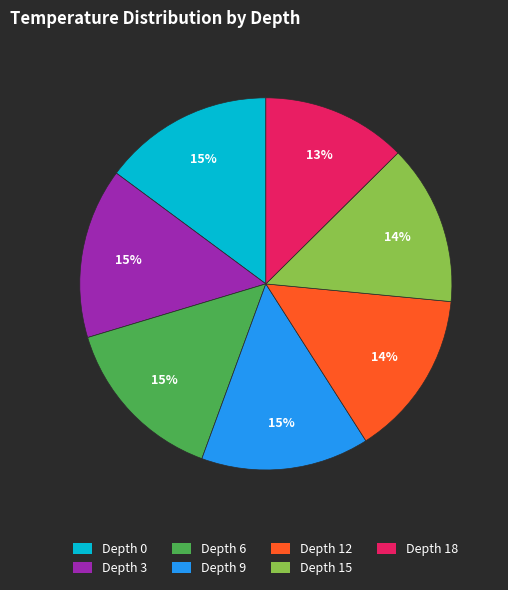

Is there any slice that represents more than half of the pie?

No